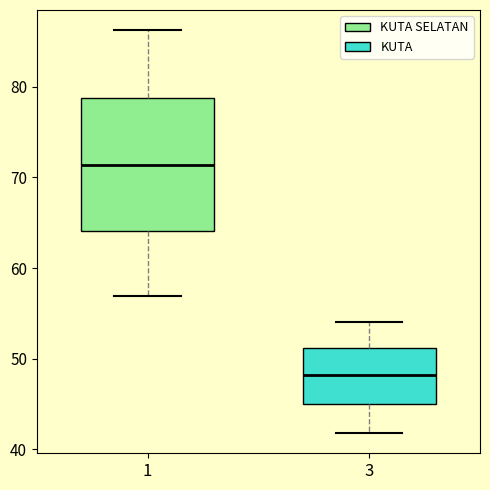

Which box is the tallest, from its lower edge to its upper edge?

1